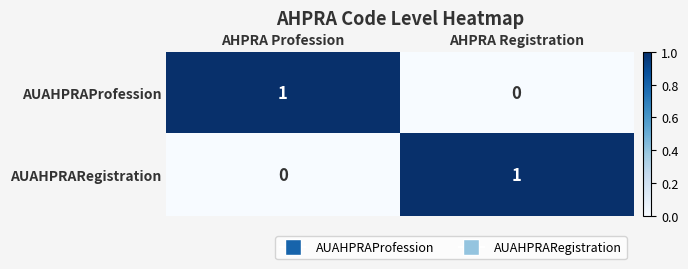

The AUAHPRARegistration series shows 1 at AHPRA Profession. True or false?

False